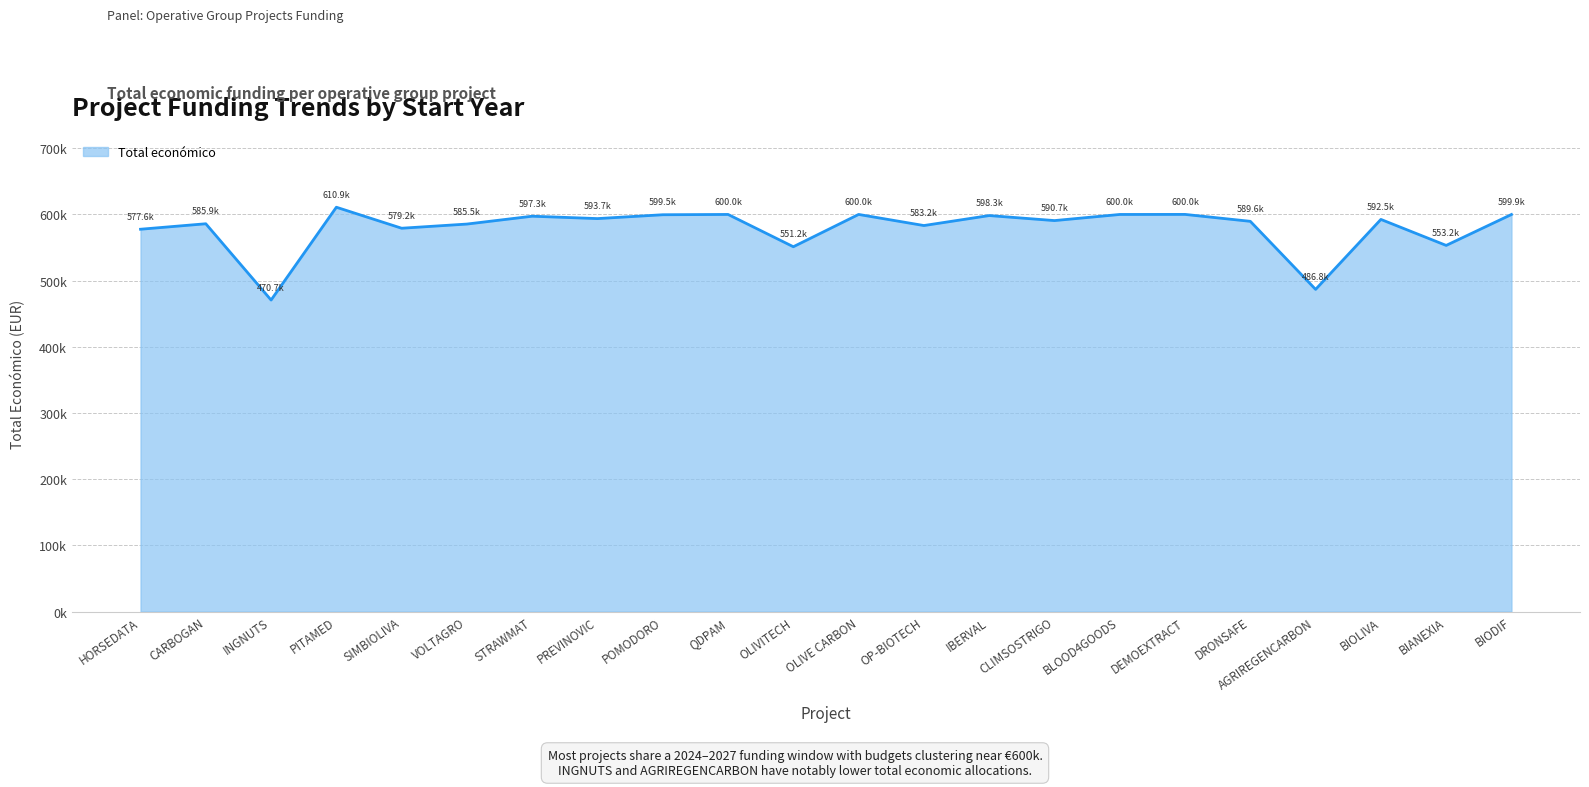

What is the label of the 19th point from the right?

PITAMED